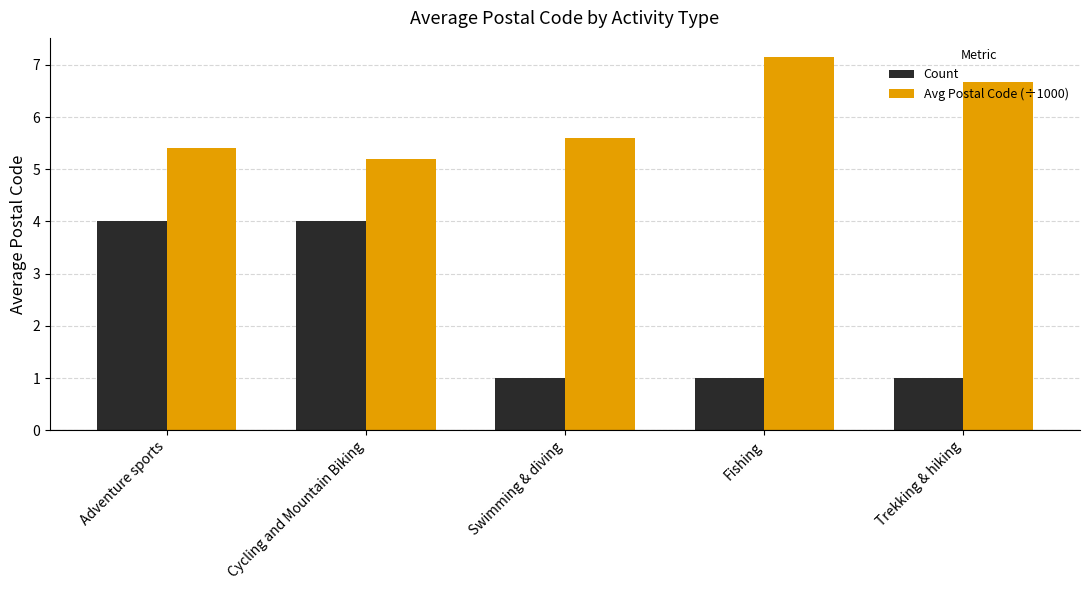

Are the bars grouped side by side (vs. stacked)?

Yes